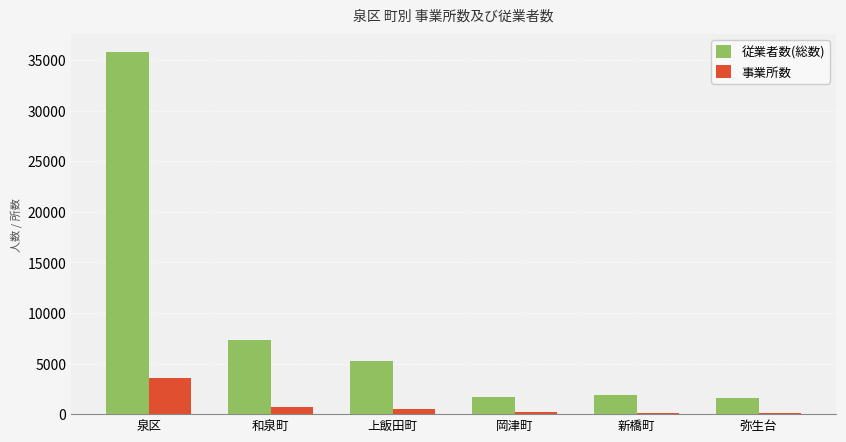

Which series changed the most between 泉区 and 新橋町?

従業者数(総数)